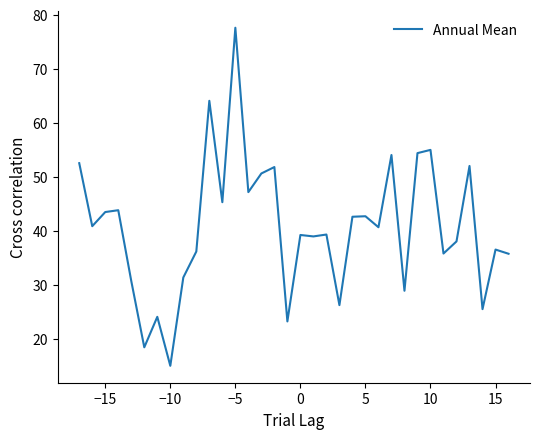

What is the greatest value displayed?

77.6